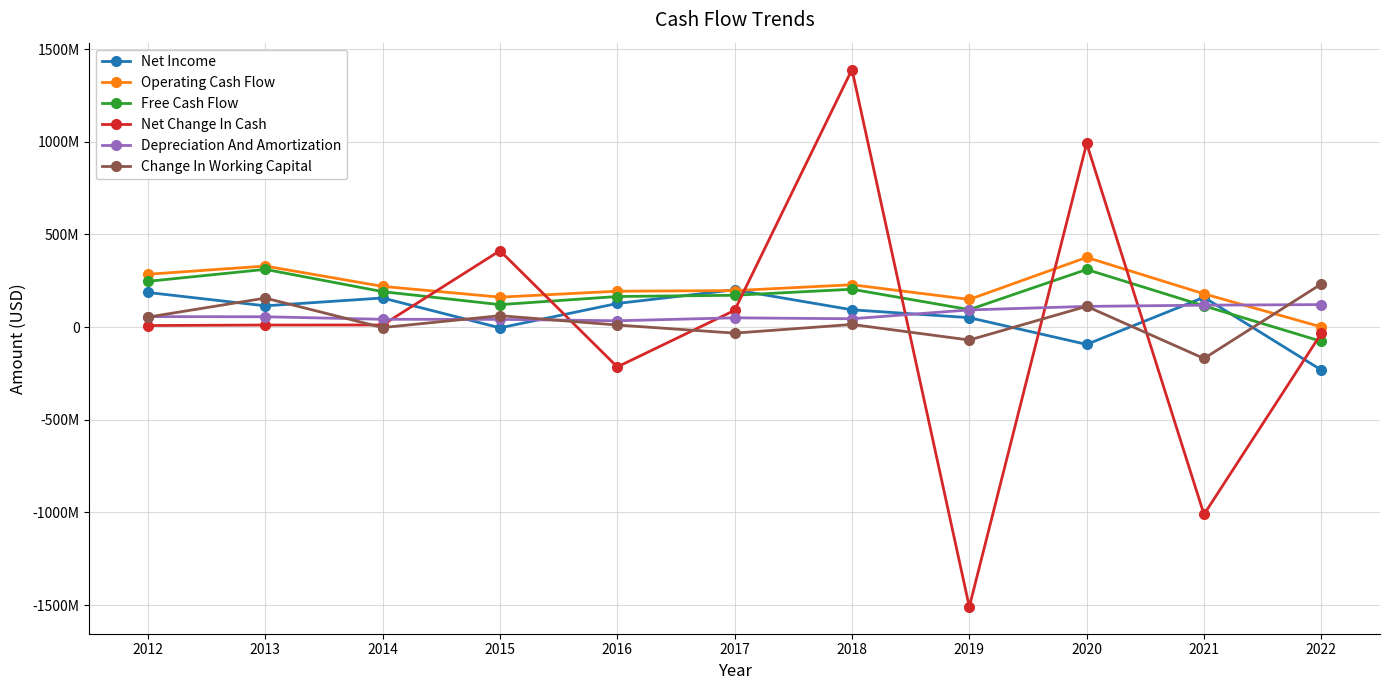

Where do Net Income and Free Cash Flow first cross each other?

2016 and 2017